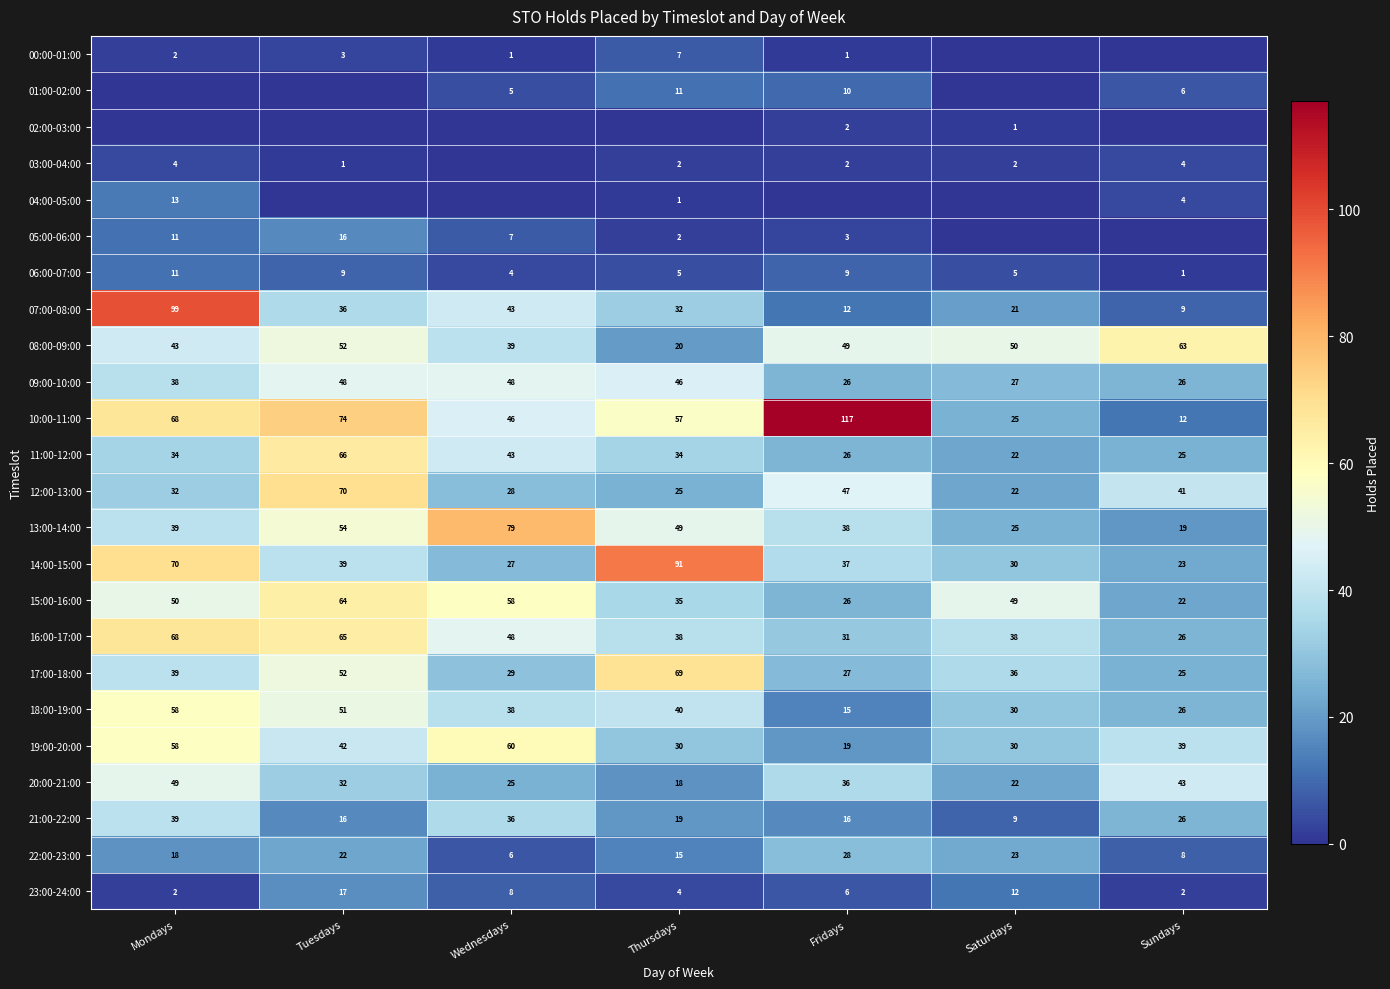

True or false: 16:00-17:00 has a value of 31 at Fridays.

True